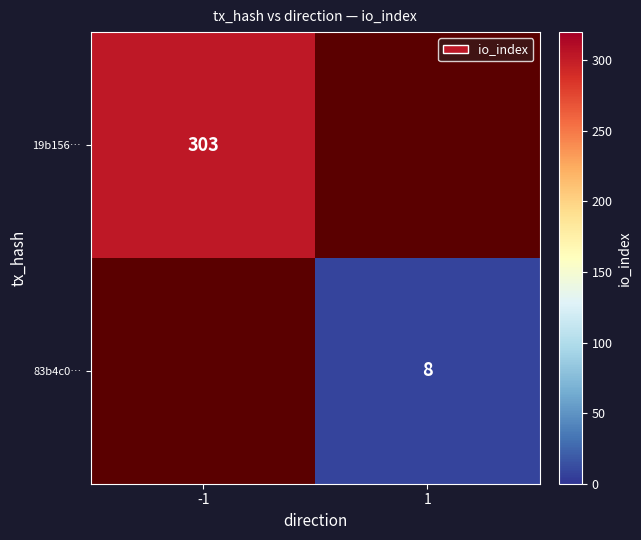

Is the value of 19b156… at -1 greater than the value of 83b4c0… at 1?

Yes